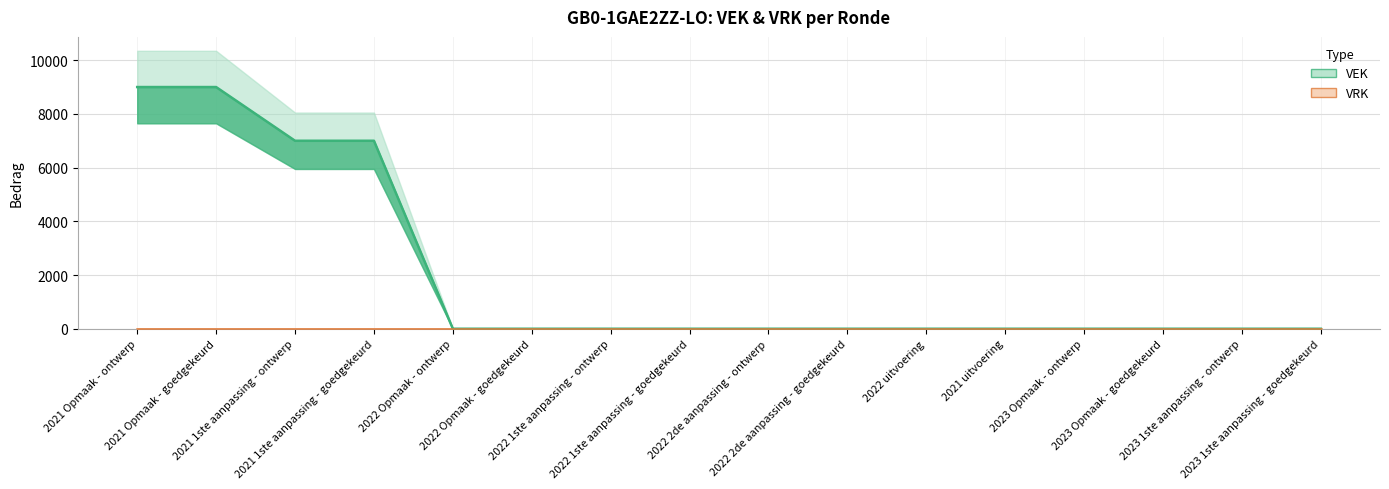

Reading left to right, transcribe all the data shown in this chart.

2021 Opmaak - ontwerp=9000	2021 Opmaak - goedgekeurd=9000	2021 1ste aanpassing - ontwerp=7000	2021 1ste aanpassing - goedgekeurd=7000	2022 Opmaak - ontwerp=0	2022 Opmaak - goedgekeurd=0	2022 1ste aanpassing - ontwerp=0	2022 1ste aanpassing - goedgekeurd=0	2022 2de aanpassing - ontwerp=0	2022 2de aanpassing - goedgekeurd=0	2022 uitvoering=0	2021 uitvoering=0	2023 Opmaak - ontwerp=0	2023 Opmaak - goedgekeurd=0	2023 1ste aanpassing - ontwerp=0	2023 1ste aanpassing - goedgekeurd=0